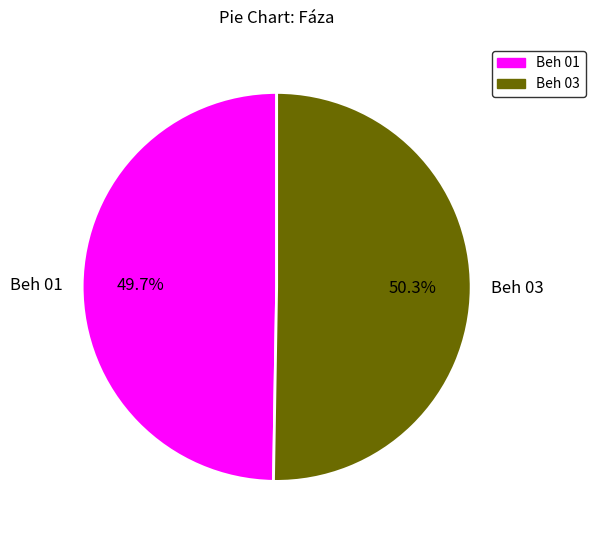

Which has a higher value, Beh 03 or Beh 01?

Beh 03